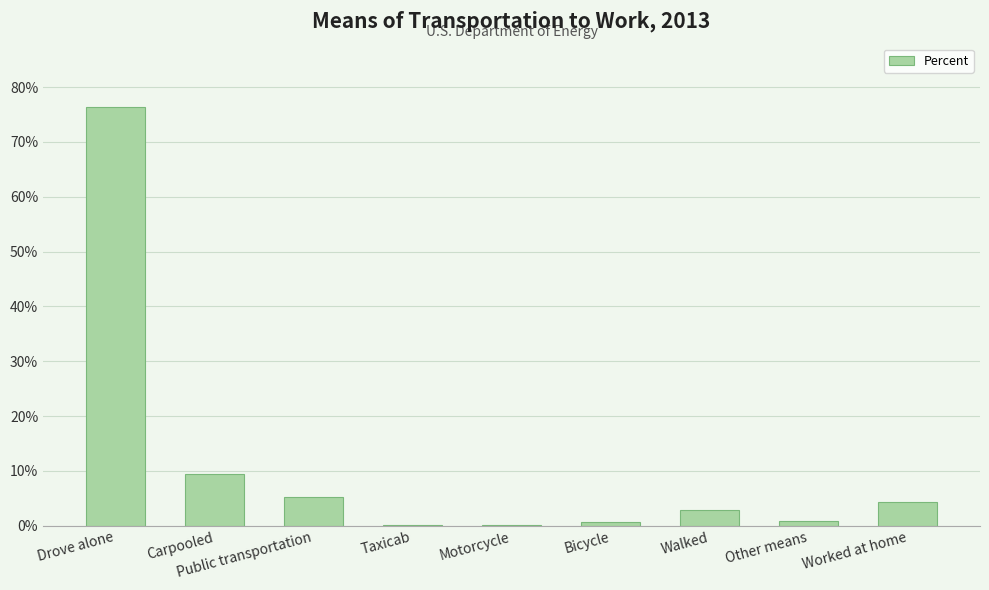

List the labels in order of value, smallest first.

Taxicab, Motorcycle, Bicycle, Other means, Walked, Worked at home, Public transportation, Carpooled, Drove alone